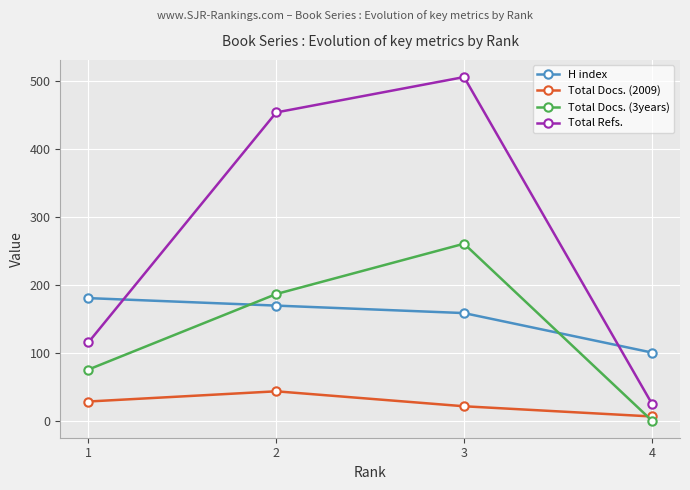

Is it true that Total Docs. (2009) equals 7 at 4?

True